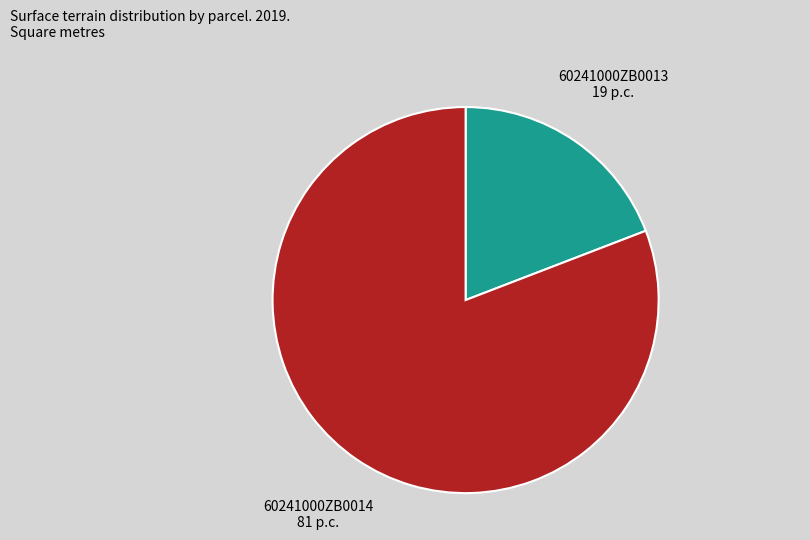

Does any single category account for the majority?

Yes